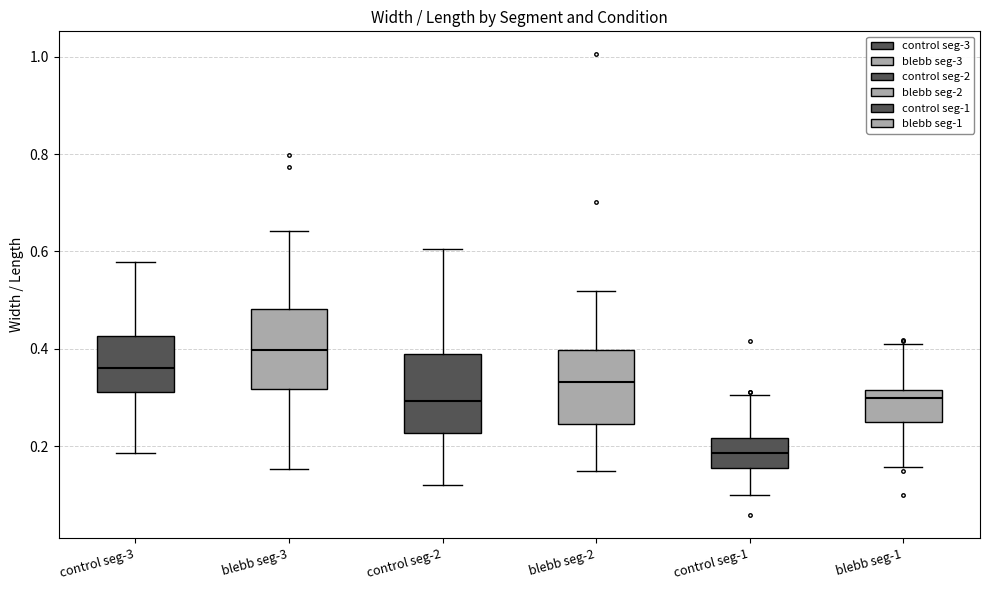

Reading left to right, read every box against the y-axis: the position of its median line, the range the box covers, and the ends of its whiskers. The values are not printed on the chart, so give them approximately, as read against the axis.

control seg-3: median 0.36, box 0.32 to 0.42, whiskers 0.18 to 0.58
blebb seg-3: median 0.40, box 0.32 to 0.48, whiskers 0.16 to 0.64
control seg-2: median 0.30, box 0.22 to 0.38, whiskers 0.12 to 0.60
blebb seg-2: median 0.34, box 0.24 to 0.40, whiskers 0.14 to 0.52
control seg-1: median 0.18, box 0.16 to 0.22, whiskers 0.10 to 0.30
blebb seg-1: median 0.30, box 0.24 to 0.32, whiskers 0.16 to 0.42